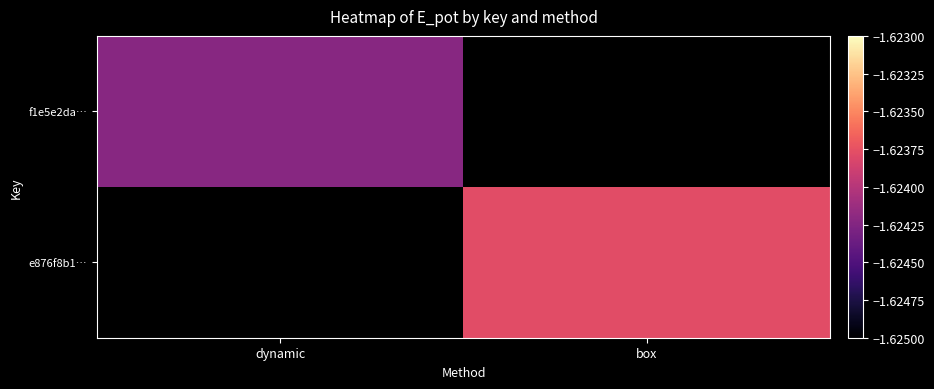

Which category has the lowest value across all series?

dynamic